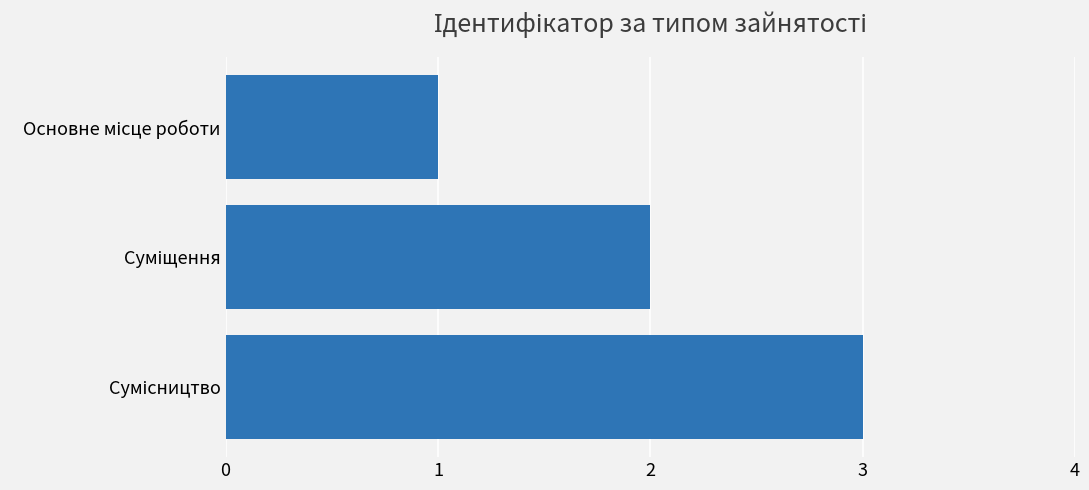

What is the maximum value shown in the chart?

3